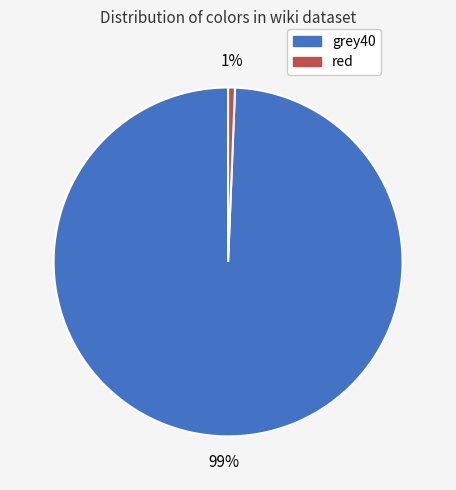

To the nearest percent, what percentage of the pie is grey40?

99%